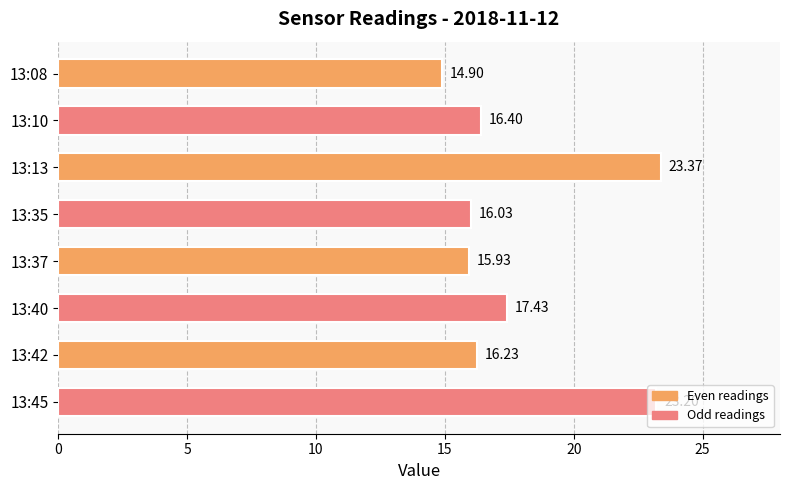

What is the average value?

17.9